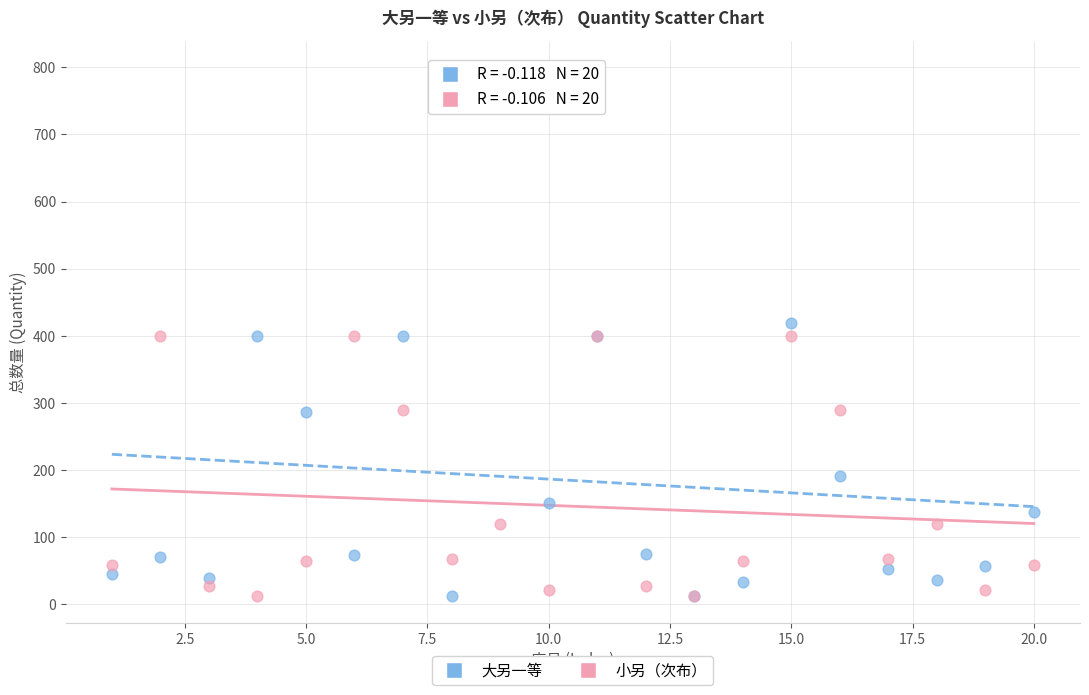

In the 小另（次布） series, what Y value is closest to 206?

290